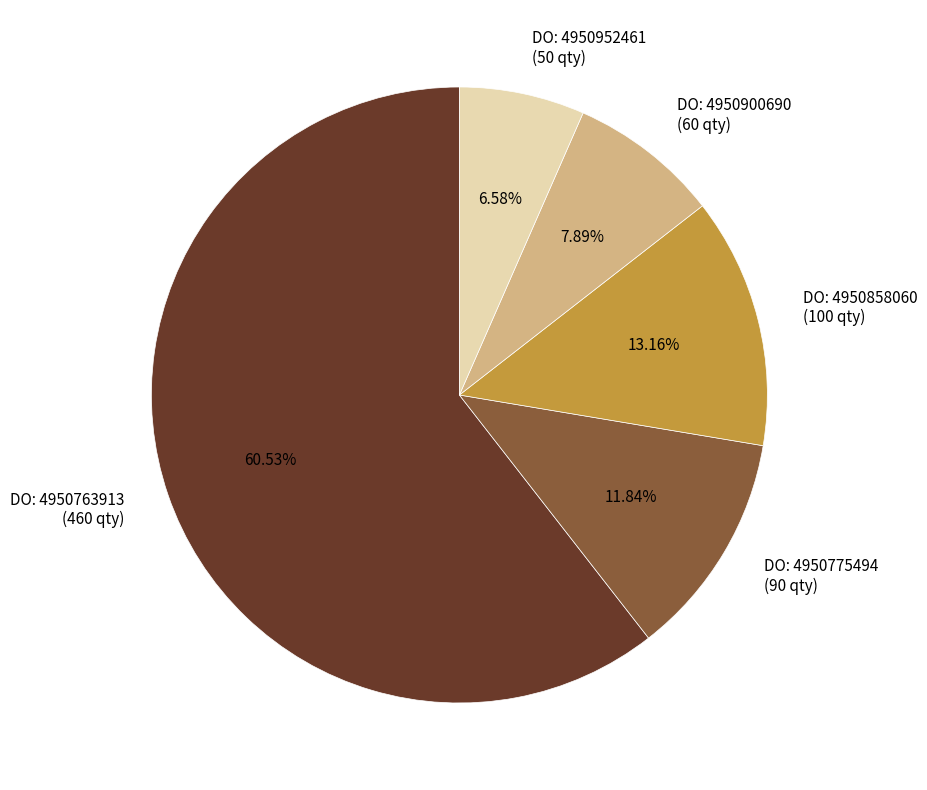

Which has a higher value, DO: 4950952461 (50 qty) or DO: 4950900690 (60 qty)?

DO: 4950900690 (60 qty)